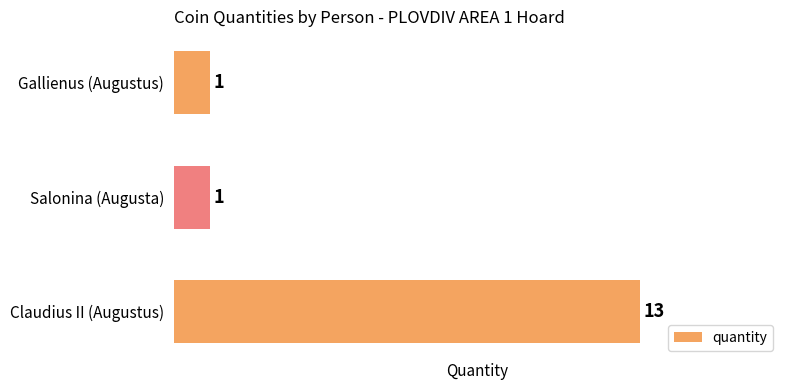

True or false: the data shows 1 at Gallienus (Augustus).

True